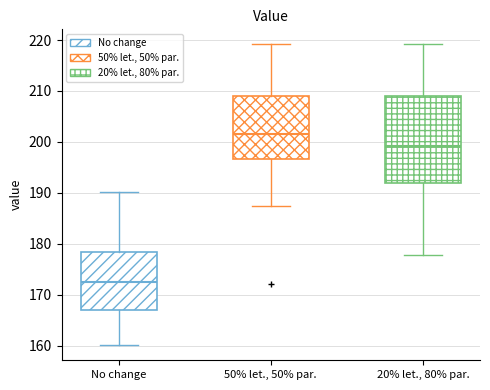

Reading left to right, transcribe this box plot: for each box, give where its median line is, the range the box spans, and where its two whiskers end, as read against the y-axis. The values are not printed on the chart, so give them approximately, as read against the axis.

No change: median 172, box 167 to 178, whiskers 160 to 190
50% let., 50% par.: median 202, box 197 to 209, whiskers 187 to 219
20% let., 80% par.: median 199, box 192 to 209, whiskers 178 to 219